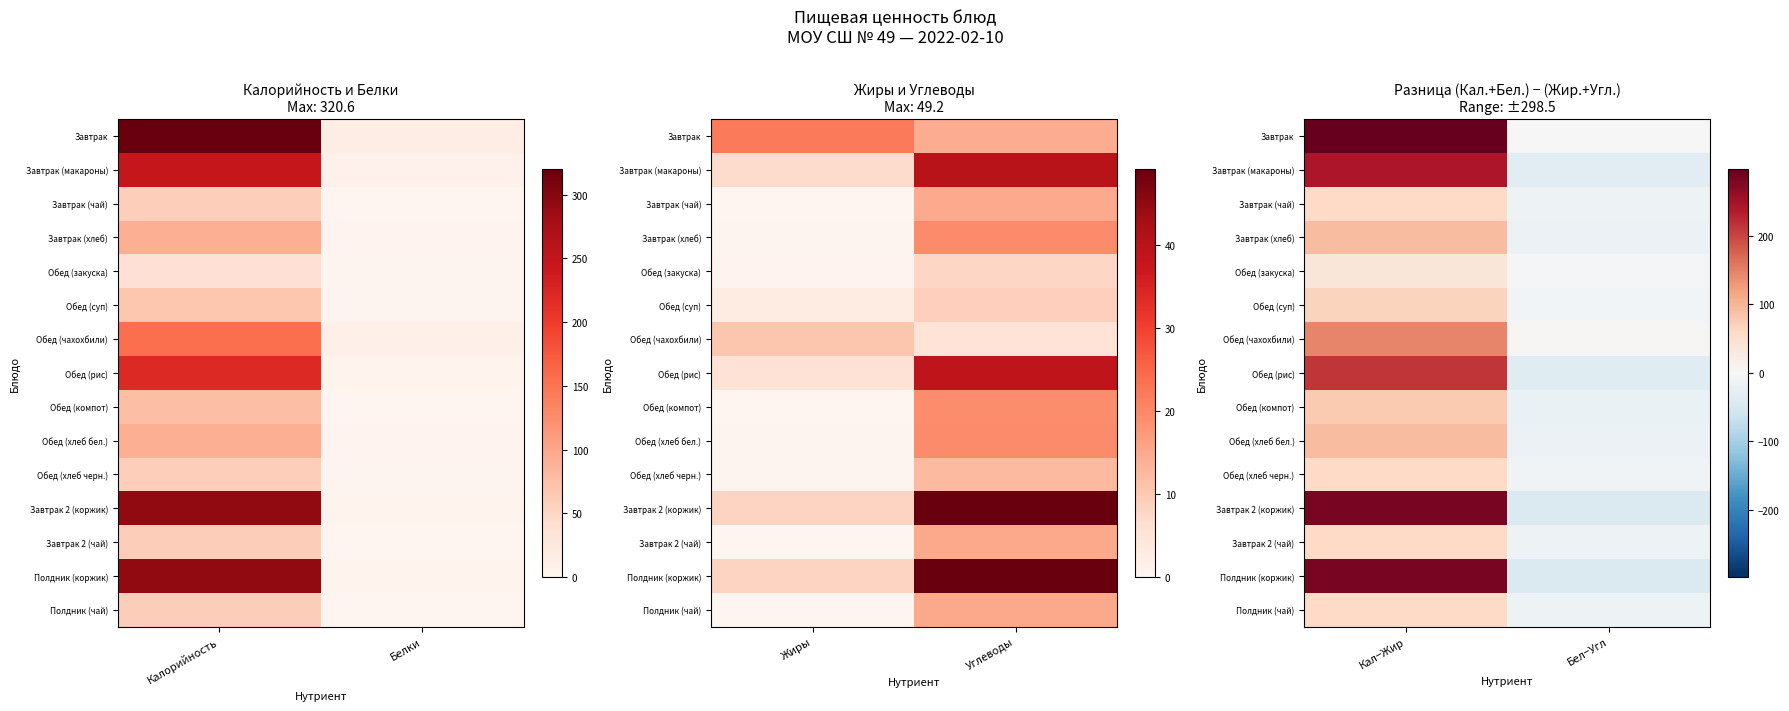

Is the value of Полдник (коржик) at Бел−Угл greater than the value of Завтрак (макароны) at Кал−Жир?

No